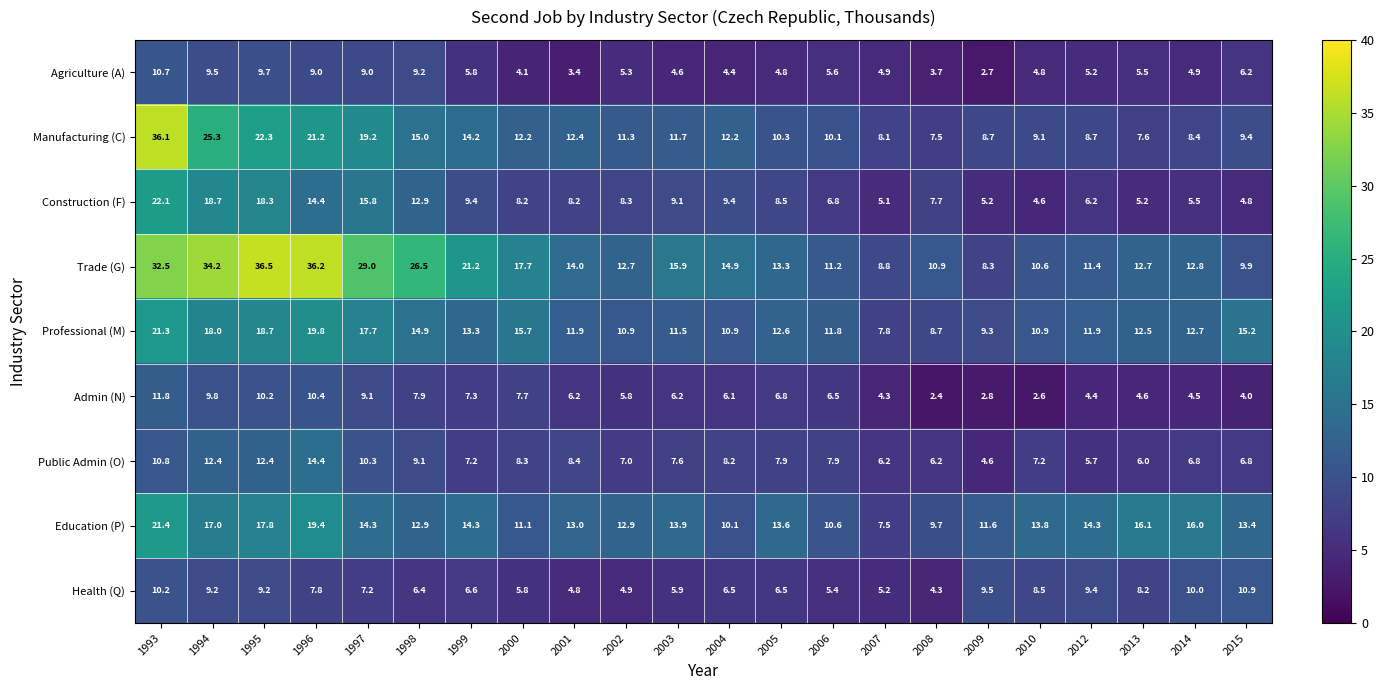

What is the spread (max minus min) of values at 2010?

11.2